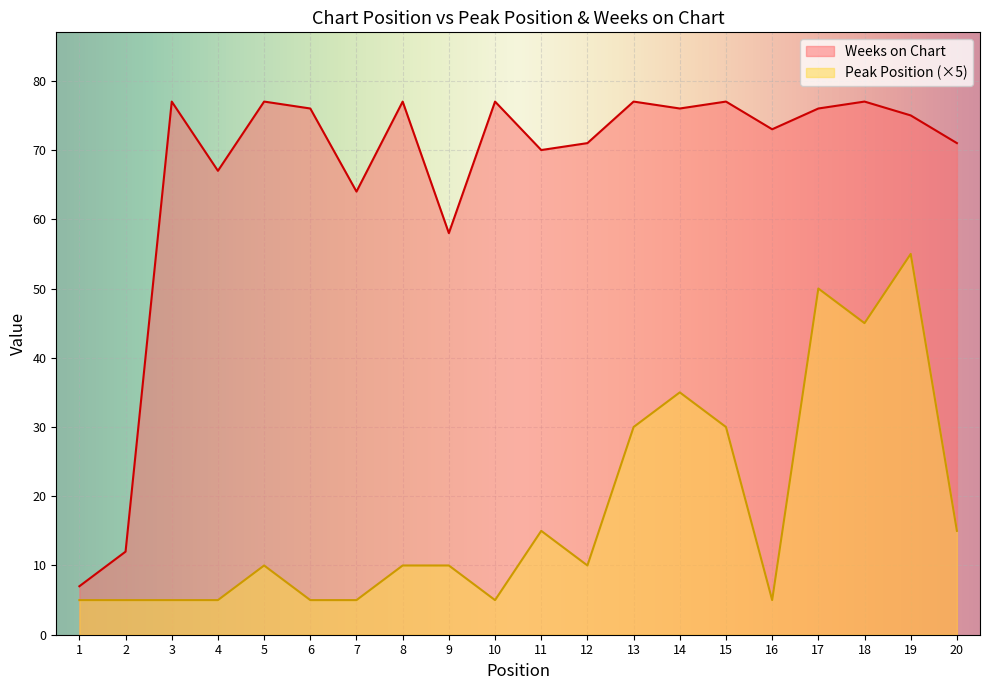

At which label does Peak Position reach its peak?

19